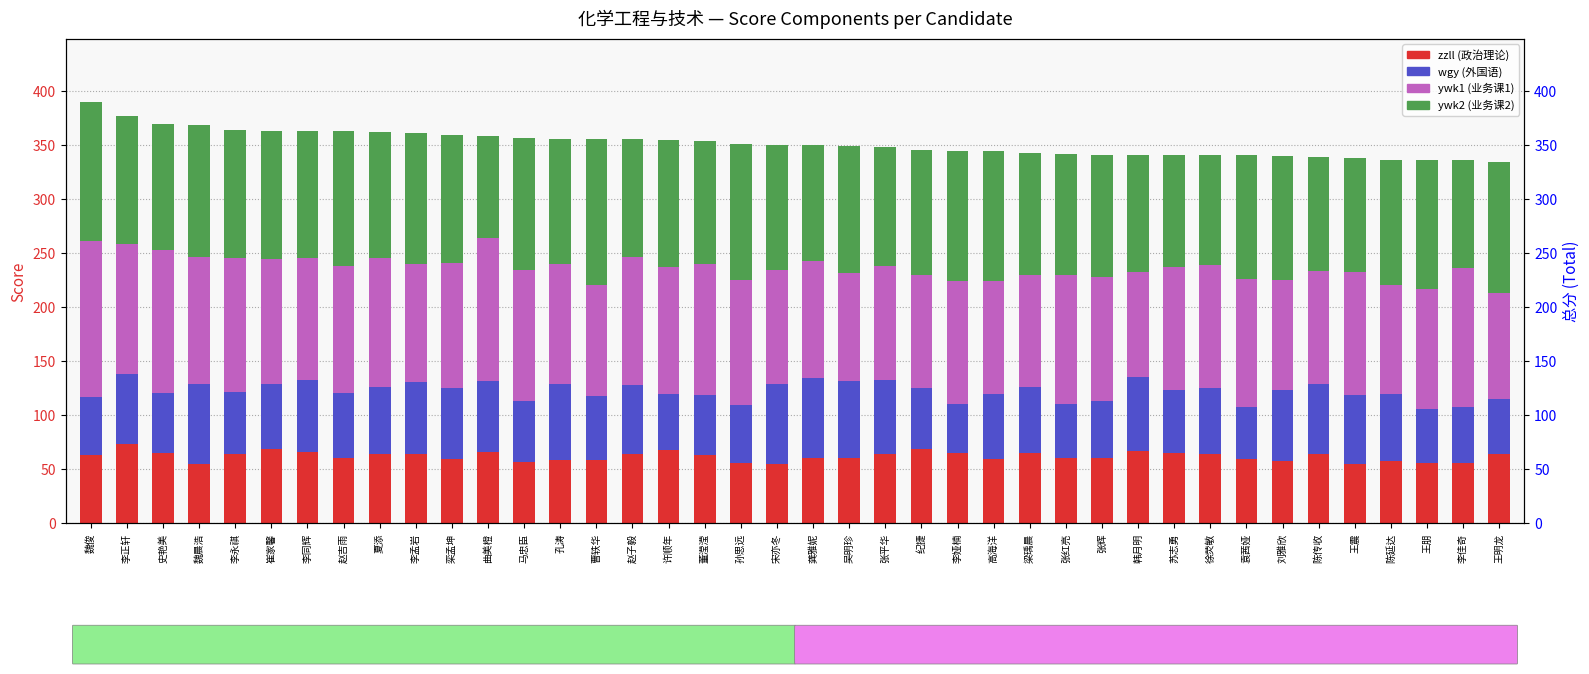

What is the sum of the ywk2 values at 孙思远 and 马忠臣?

248